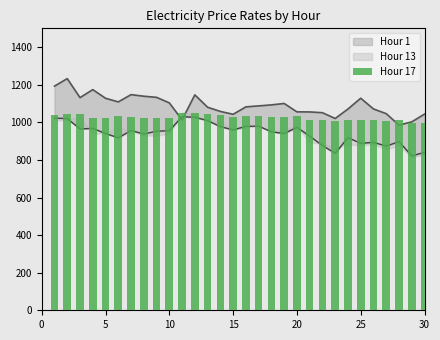

Are the bars horizontal?

No